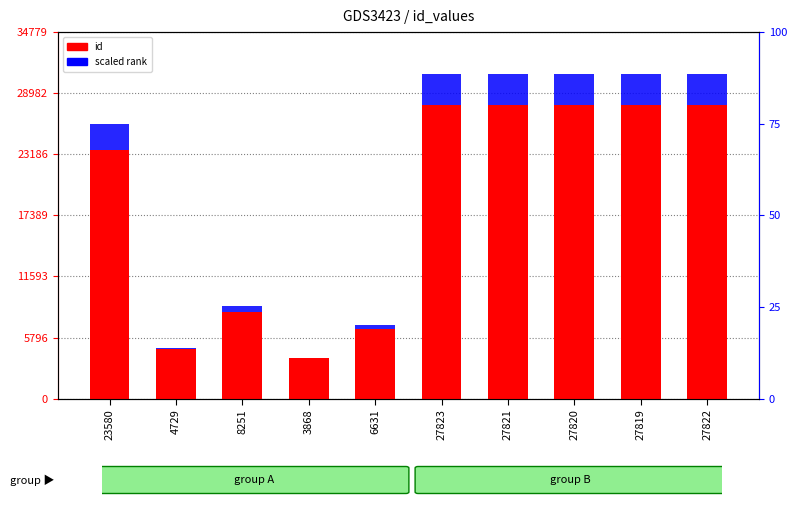

What is the label of the 10th bar from the right?

23580